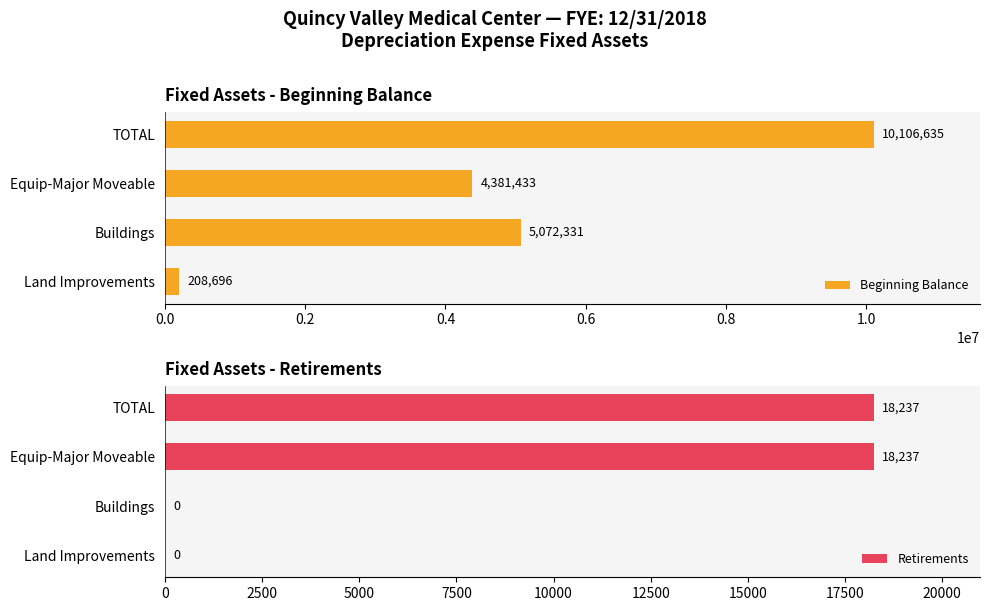

How many groups of bars are there?

4